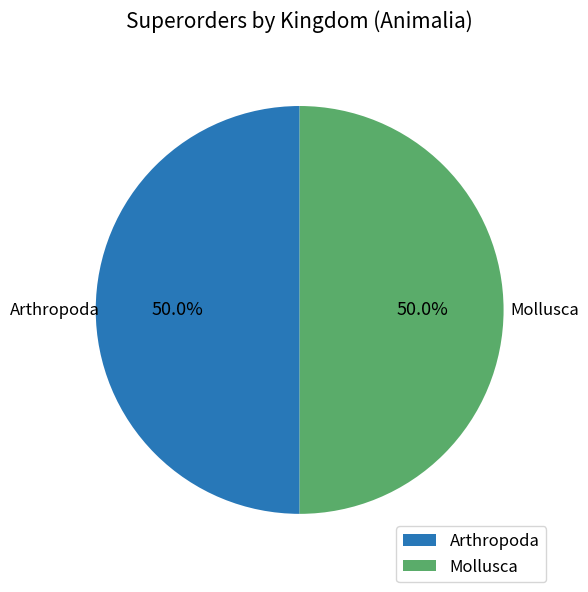

What is the ratio of the value at Arthropoda to the value at Mollusca?

1.0